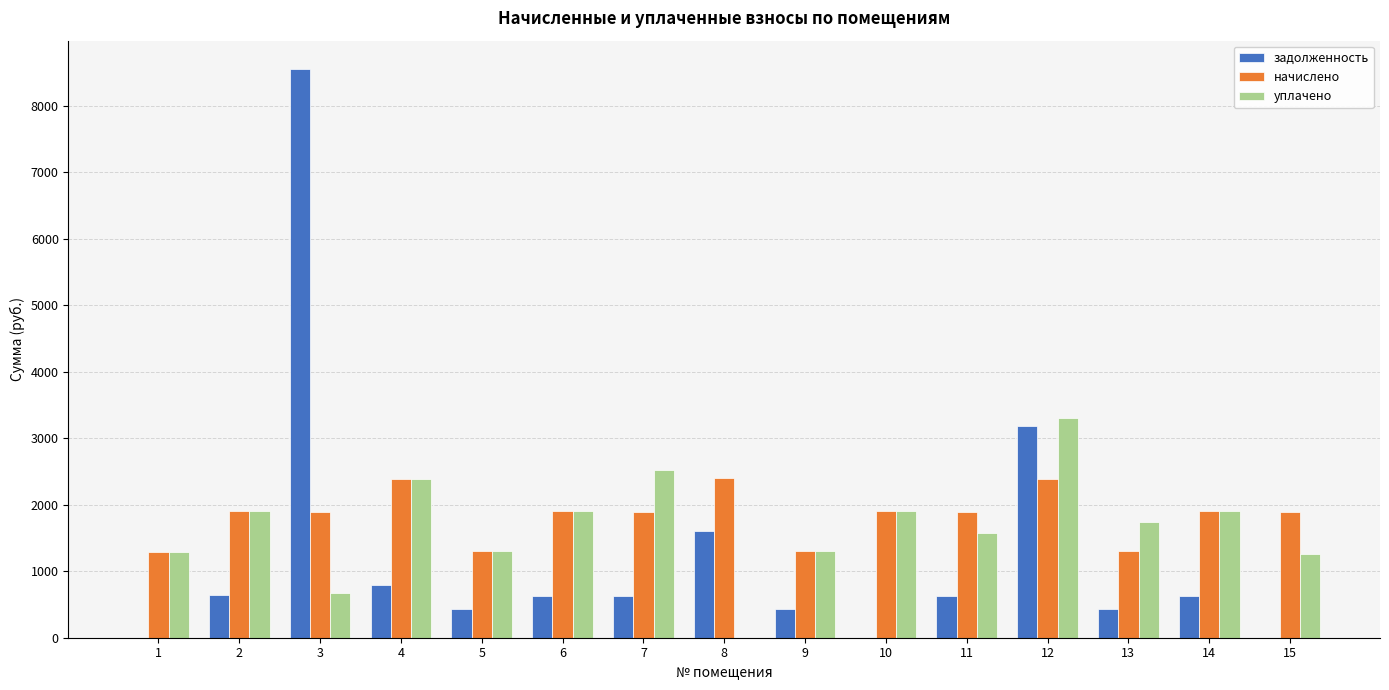

What is the sum of the начислено values at 11 and 10?

3793.1